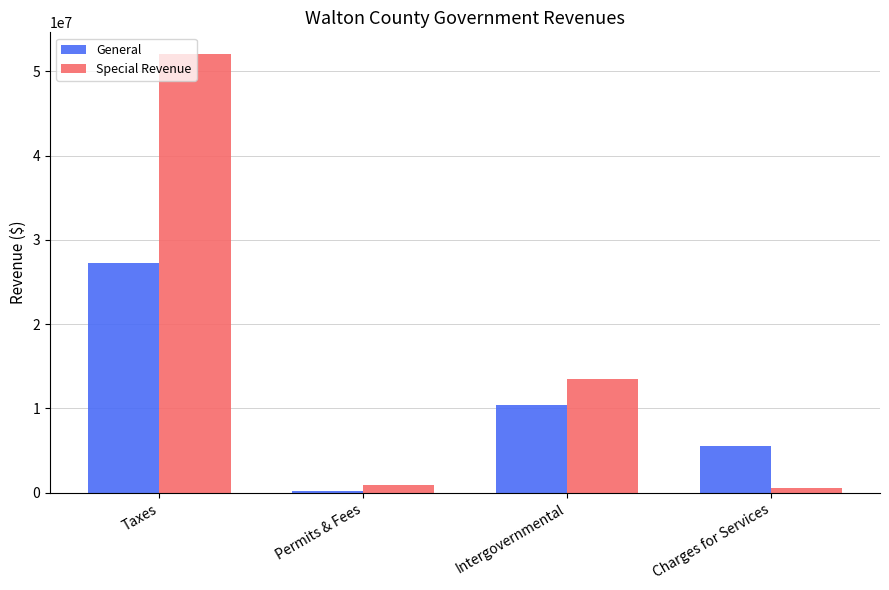

Reading left to right, what are all the values shown in this chart?

General: Taxes=27265293	Permits & Fees=178390	Intergovernmental=10461289	Charges for Services=5556256
Special Revenue: Taxes=52045788	Permits & Fees=972939	Intergovernmental=13515968	Charges for Services=598849